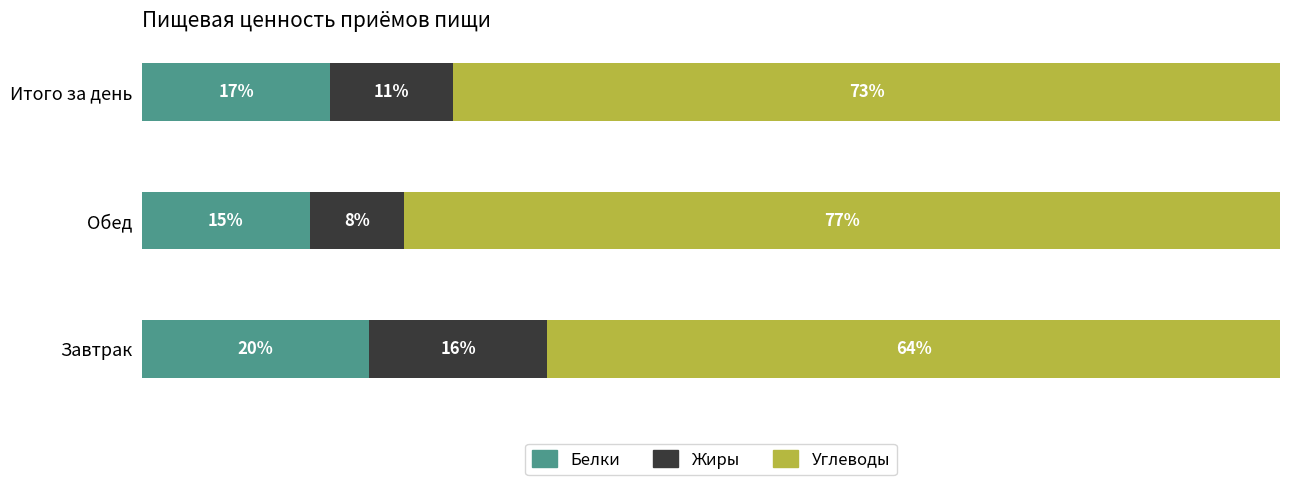

Which series has the widest spread of values?

Углеводы